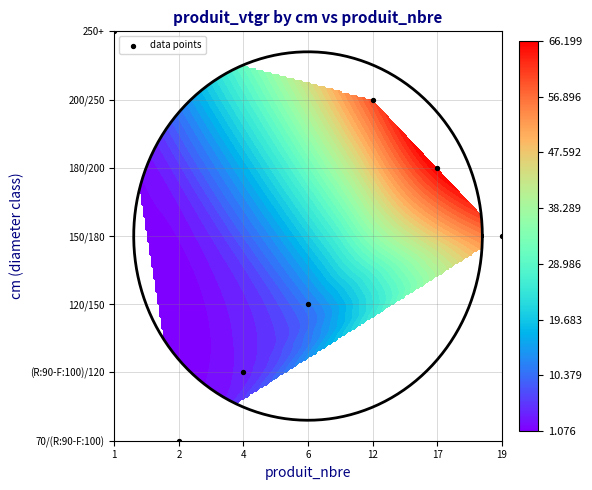

Is it true that the value at 17 is 8?

False